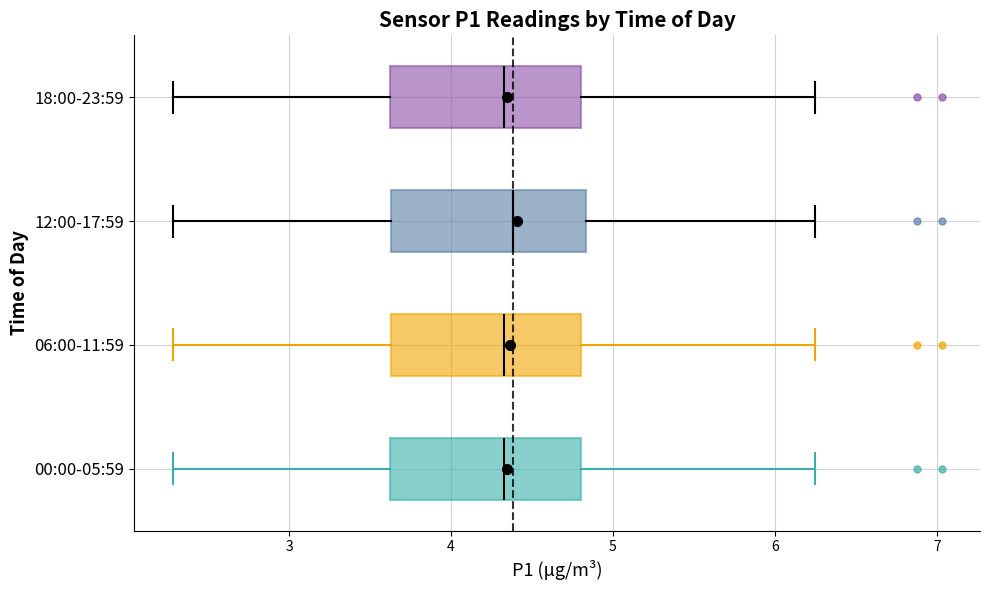

Reading bottom to top, read every box against the x-axis: the position of its median line, the range the box covers, and the ends of its whiskers. The values are not printed on the chart, so give them approximately, as read against the axis.

00:00-05:59: median 4.3, box 3.6 to 4.8, whiskers 2.3 to 6.3
06:00-11:59: median 4.3, box 3.6 to 4.8, whiskers 2.3 to 6.3
12:00-17:59: median 4.4, box 3.6 to 4.8, whiskers 2.3 to 6.3
18:00-23:59: median 4.3, box 3.6 to 4.8, whiskers 2.3 to 6.3